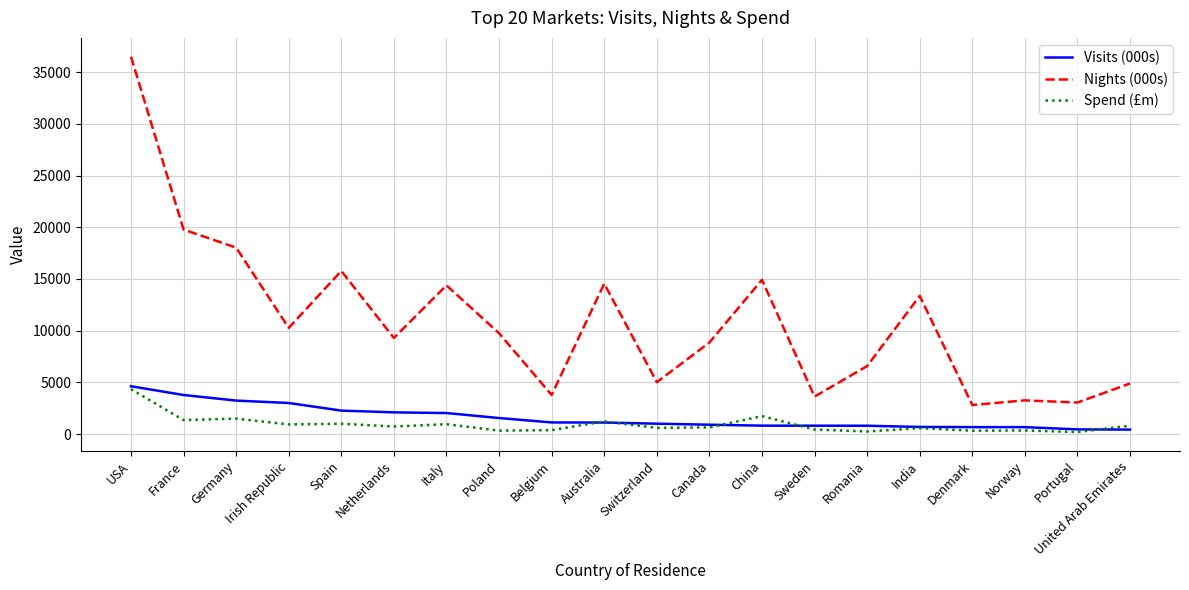

At which category is the sum across all series the highest?

USA